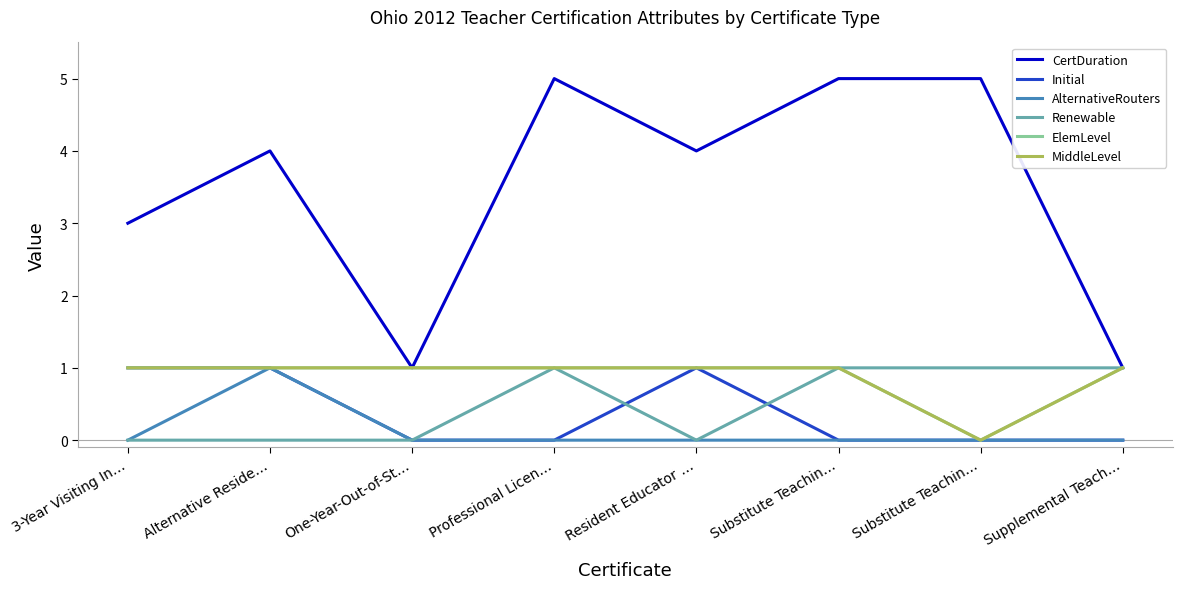

Which series has the largest range (max minus min)?

CertDuration